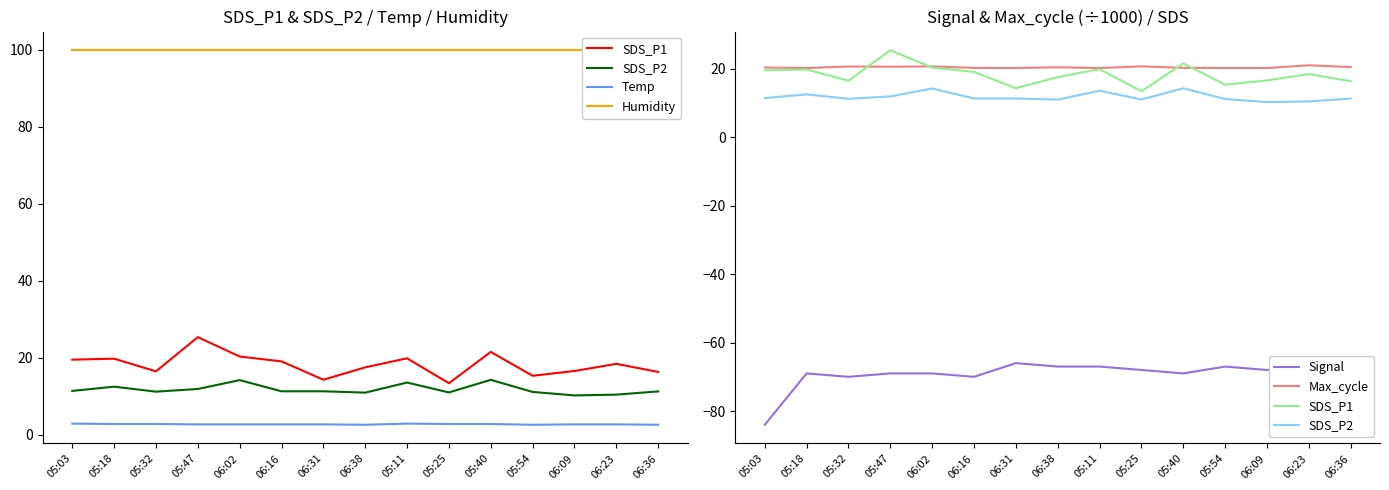

True or false: SDS_P2 and SDS_P1 cross at least once.

False